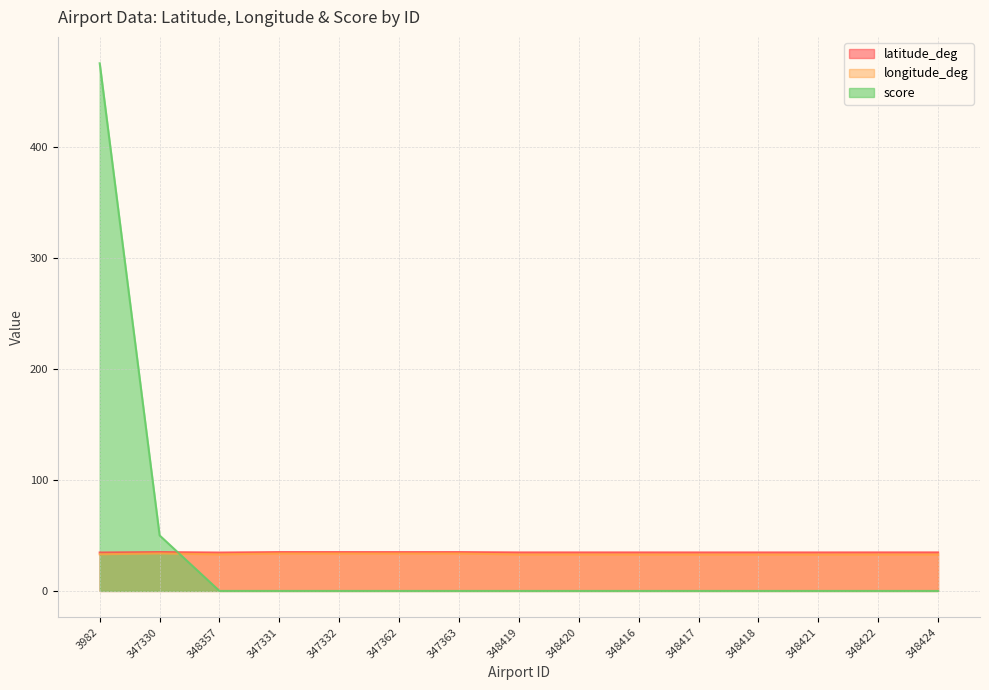

In longitude_deg, how many points are higher than both neighbors (excluding endpoints)?

5